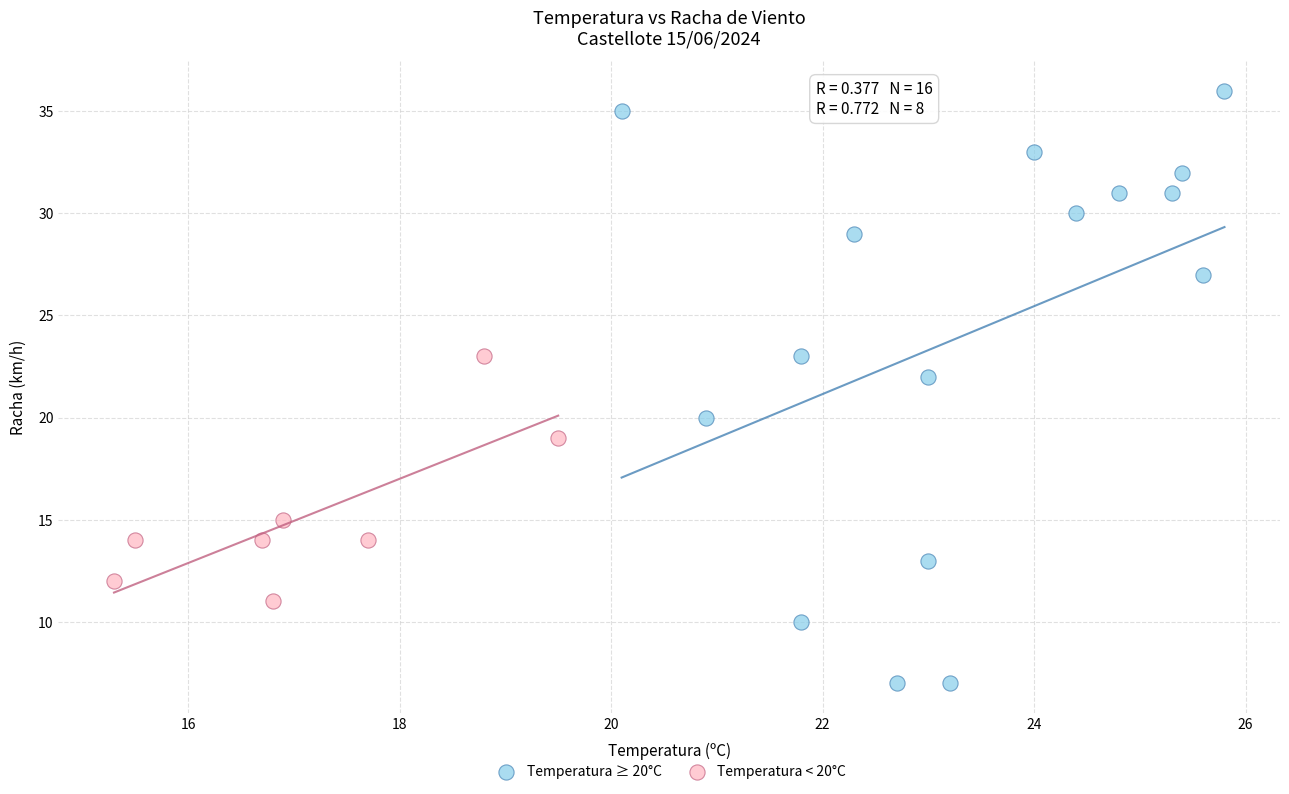

Which series contains the lowest Y value?

Temperatura ≥ 20°C